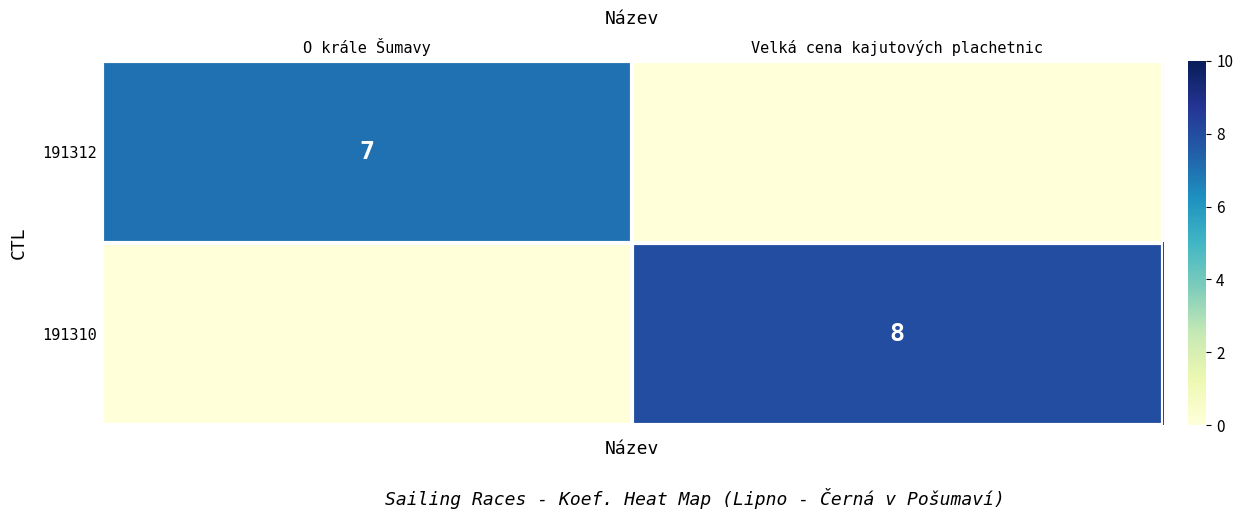

Is it true that 191312 equals 12 at O krále Šumavy?

False